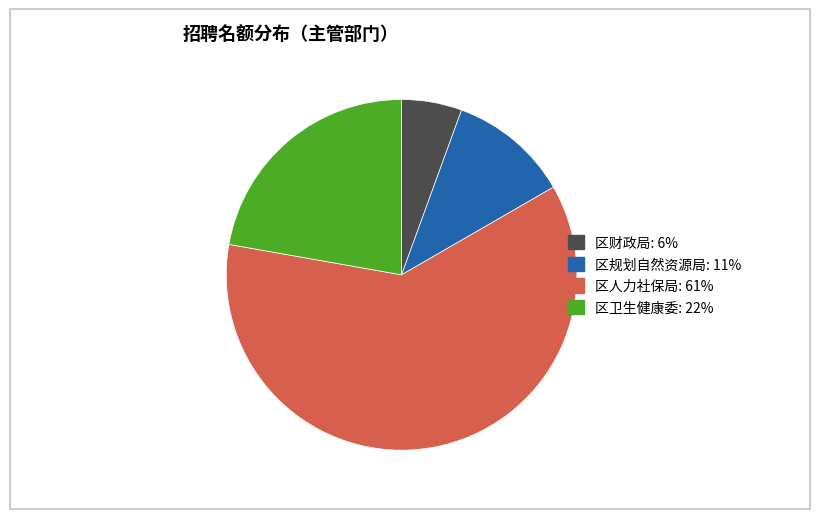

Does 区卫生健康委 account for over 50% of the chart?

No